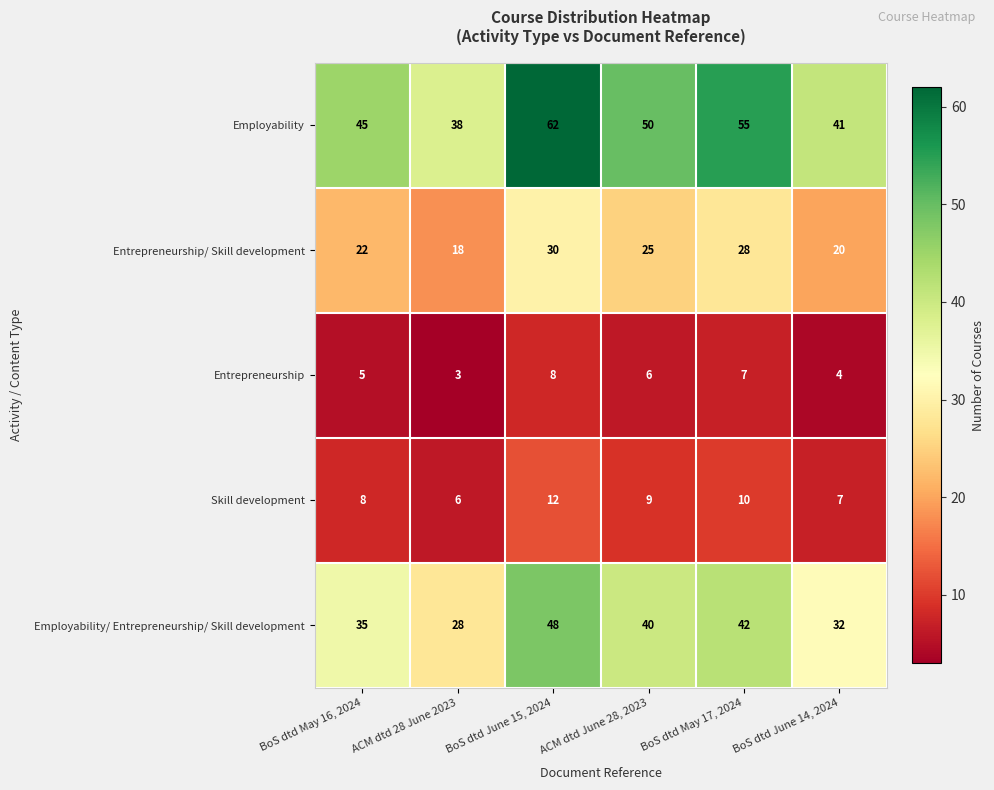

What is the difference between the second highest and second lowest values in the Entrepreneurship series?

3